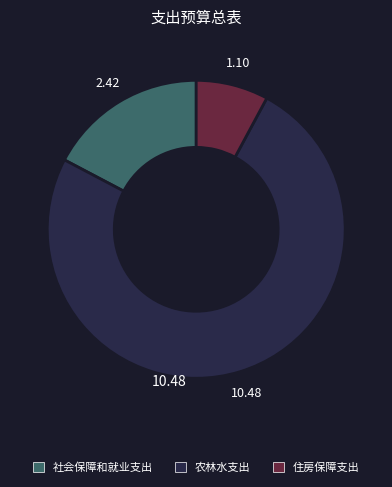

Which has a higher value, 农林水支出 or 住房保障支出?

农林水支出